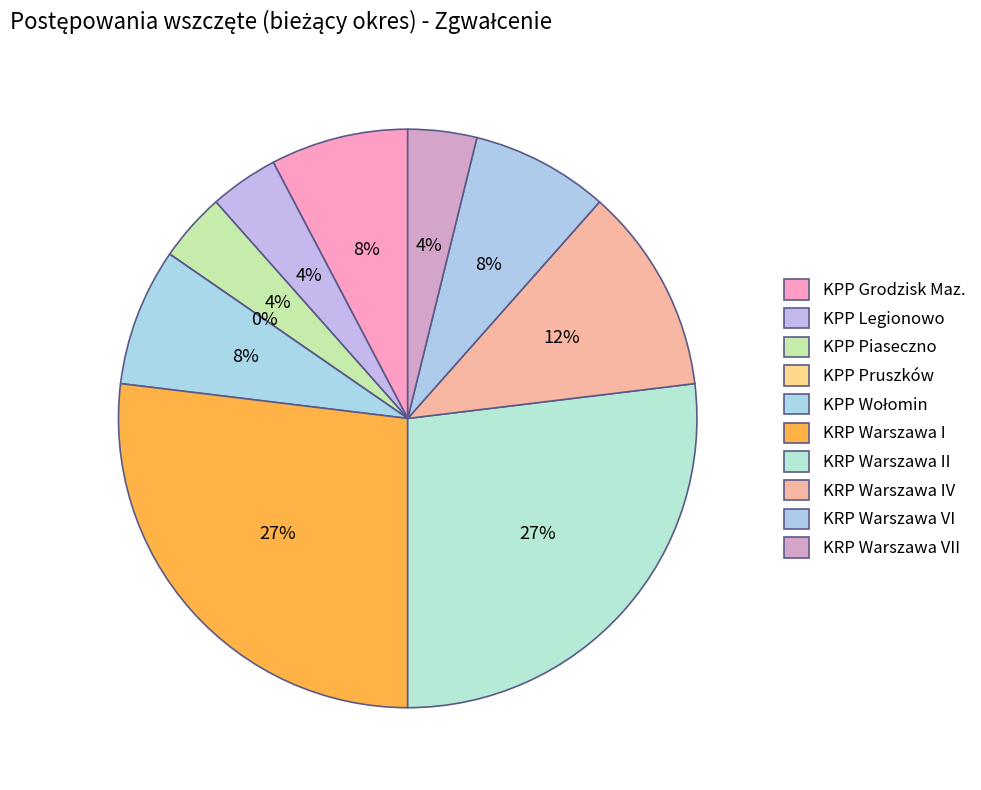

What percentage is NOT represented by KPP Legionowo?

96.2%